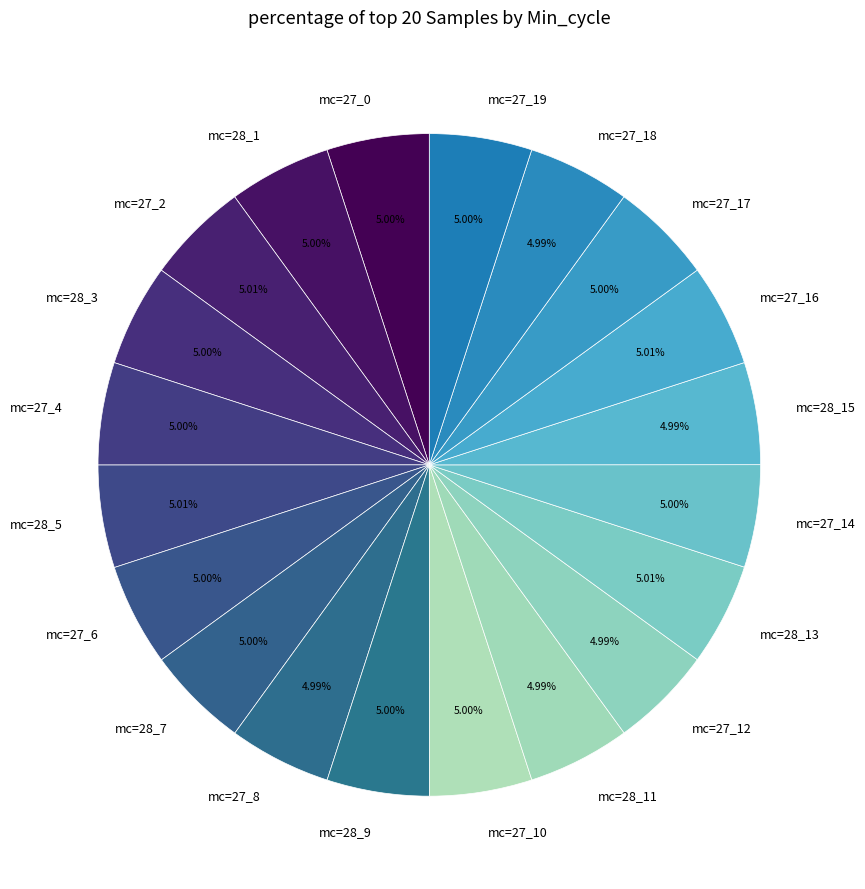

Is mc=27_19 the majority of the pie?

No